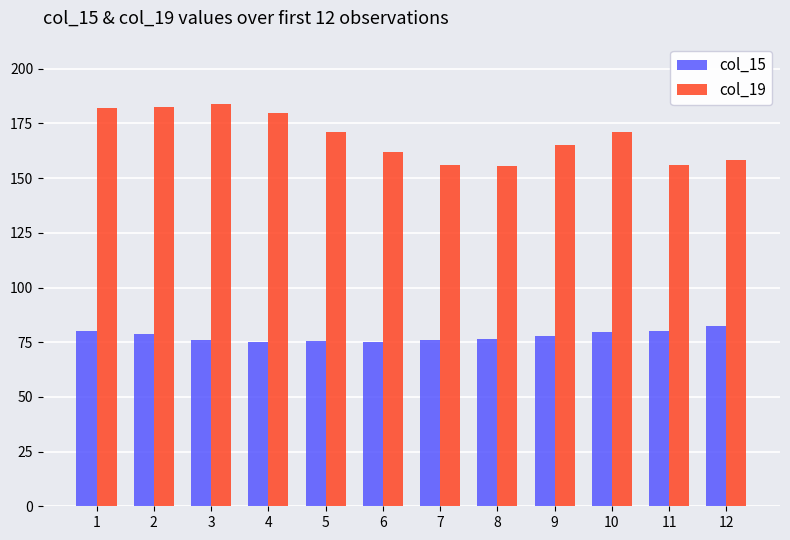

The col_19 series shows 155.6 at 8. True or false?

True